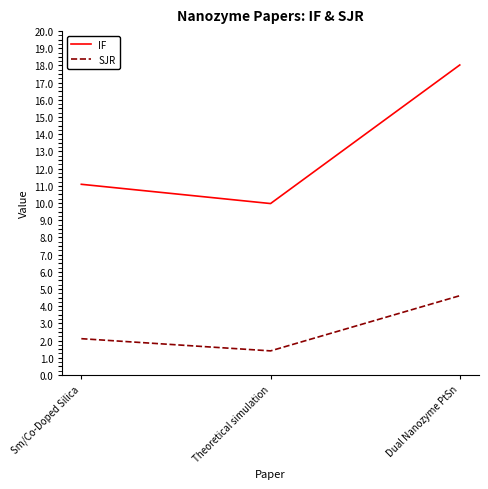

At which category is the sum across all series the highest?

Dual Nanozyme PtSn